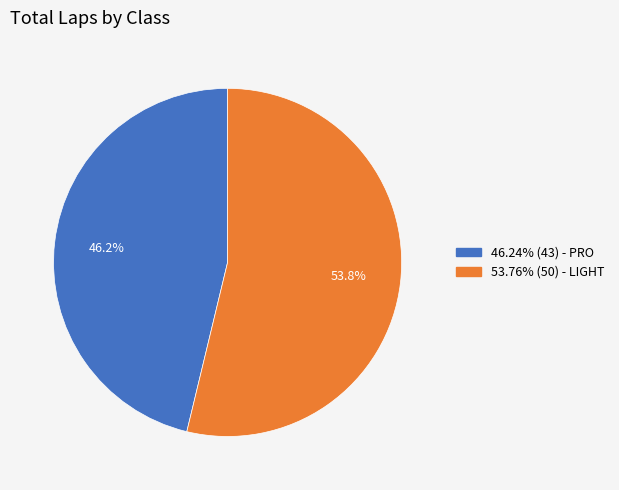

To the nearest percent, what is the average slice percentage?

50%